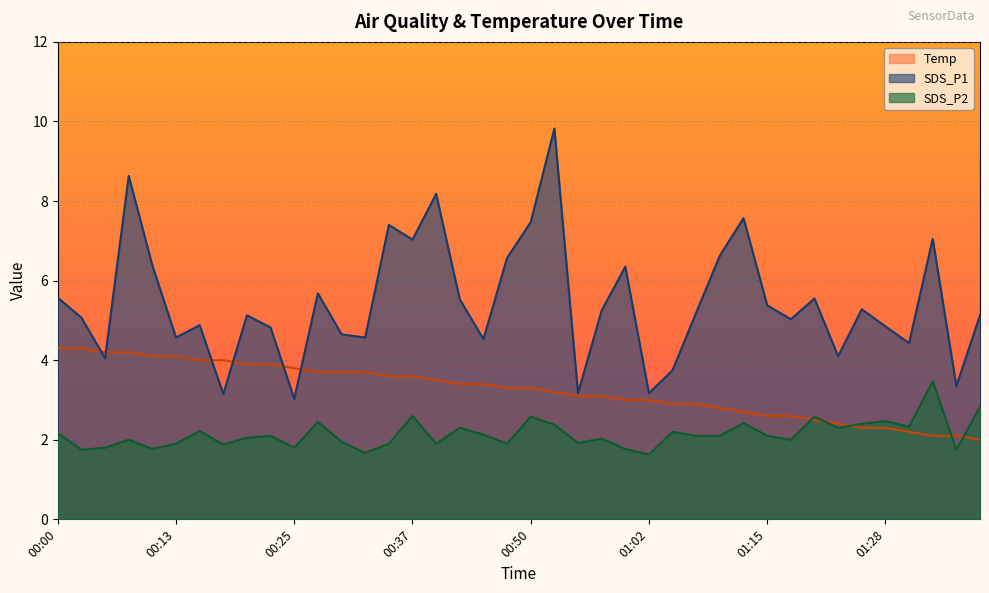

How many values in the SDS_P2 series exceed 2?

23